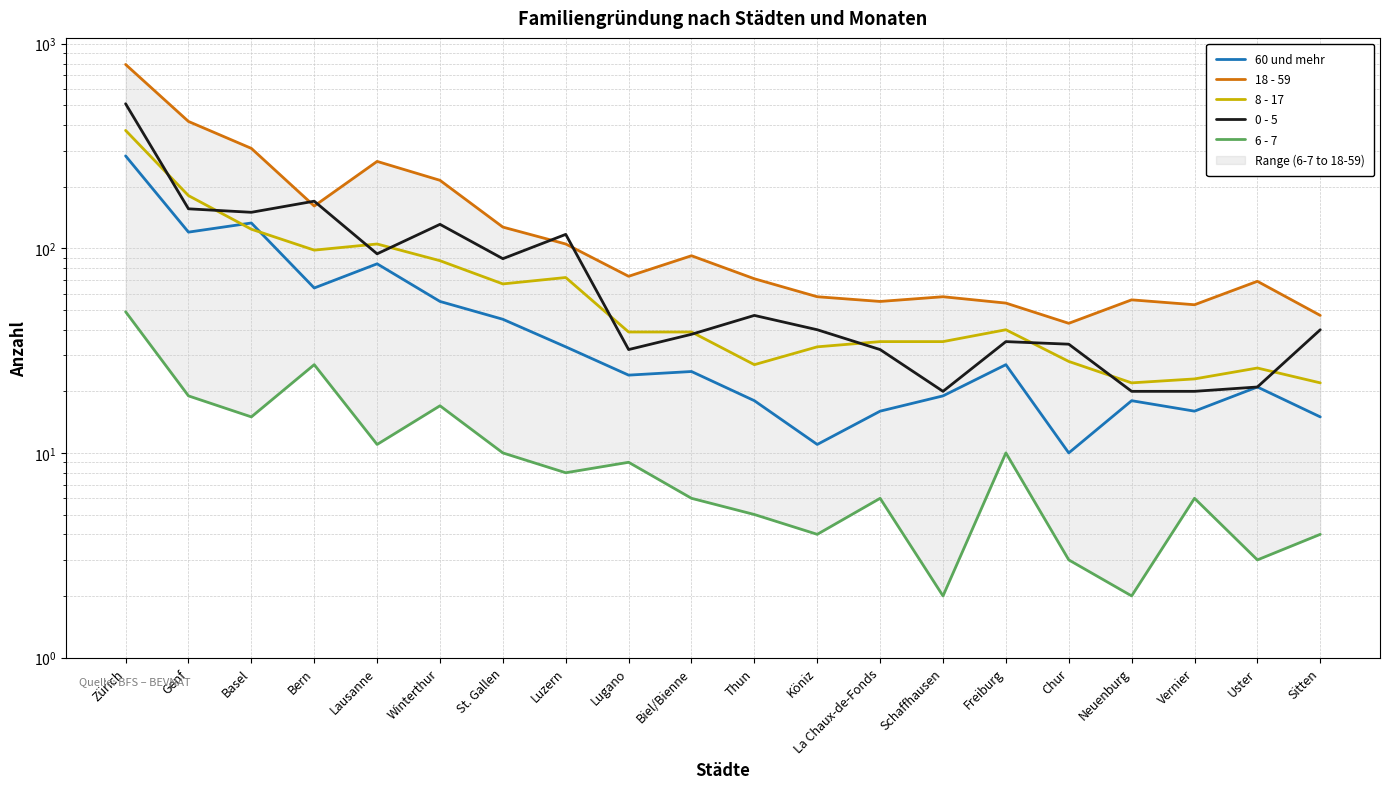

Does the chart have visible grid lines?

Yes